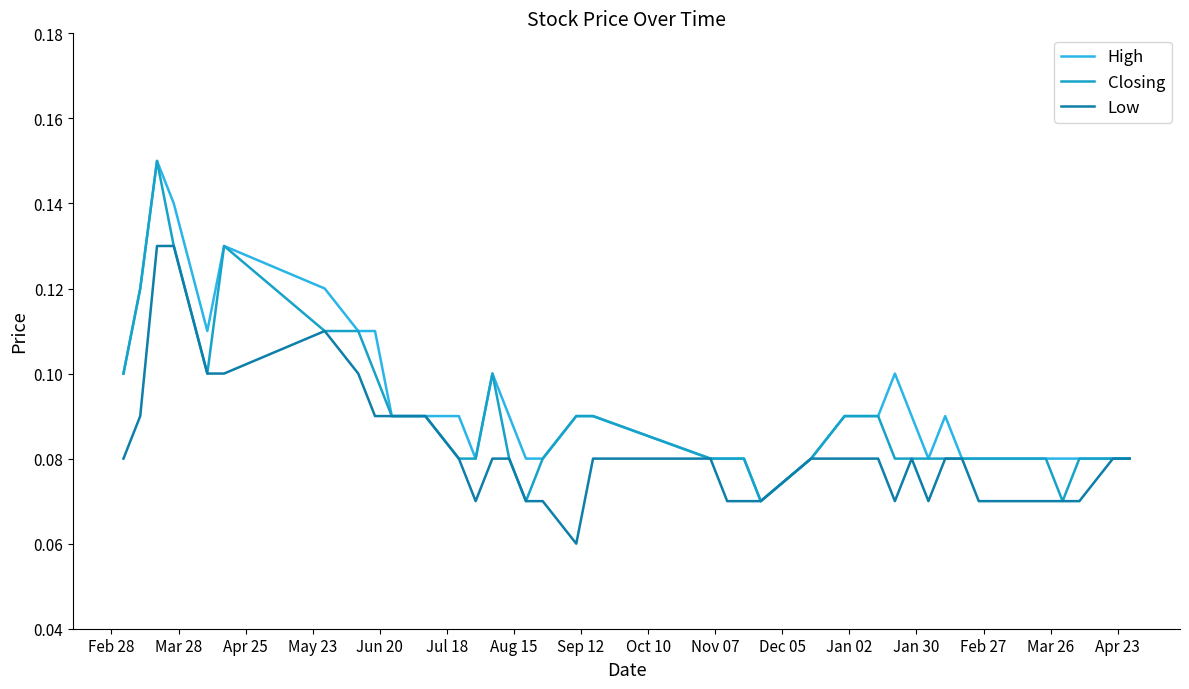

What are all the series names shown in the legend?

High, Closing, Low